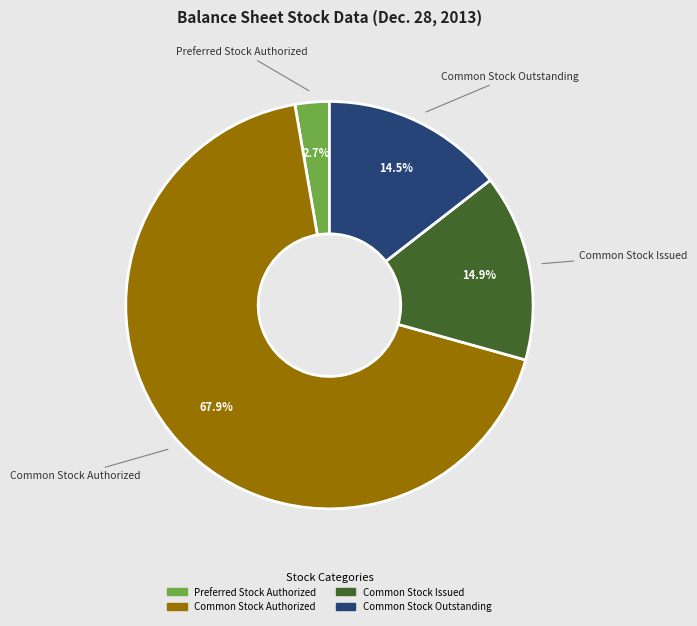

Does any single category account for the majority?

Yes